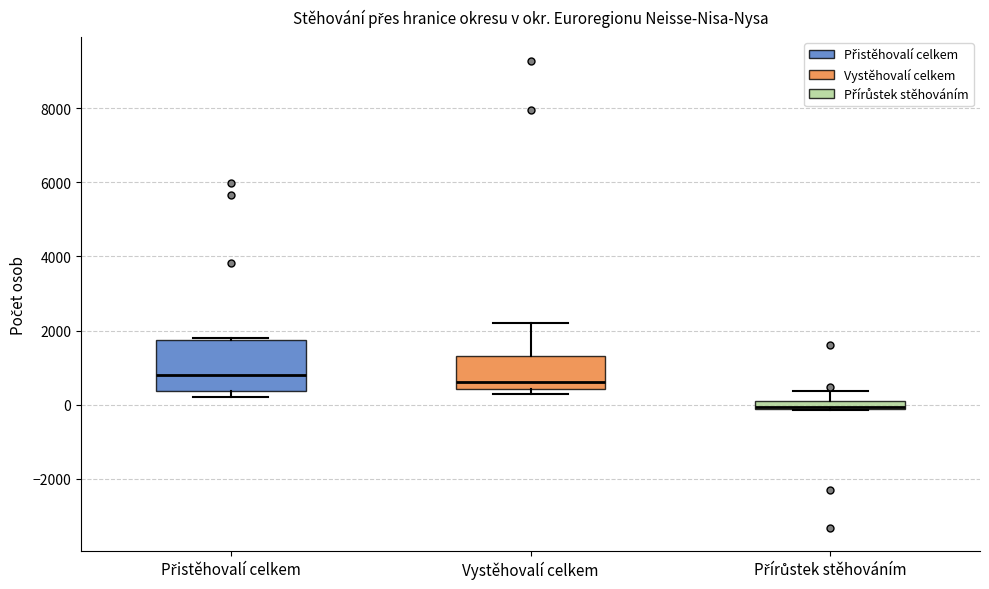

Comparing the boxes themselves (not the whiskers), which one is the tallest?

Přistěhovalí celkem